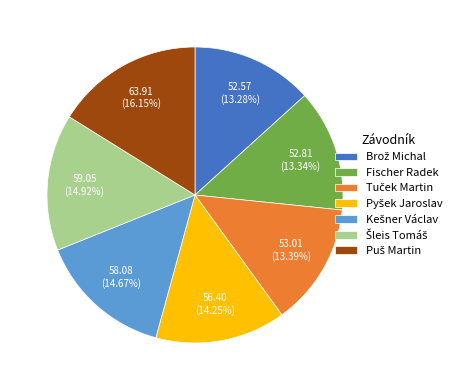

Does any single category account for the majority?

No